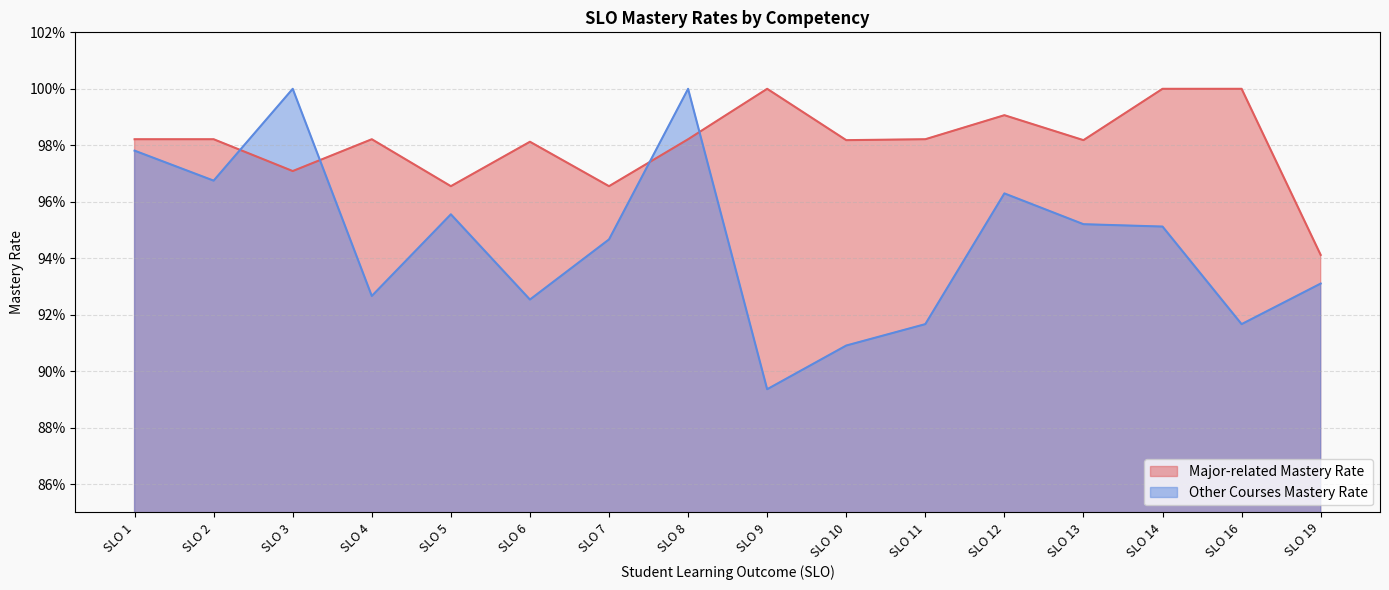

At how many categories does at least one series exceed 0?

16